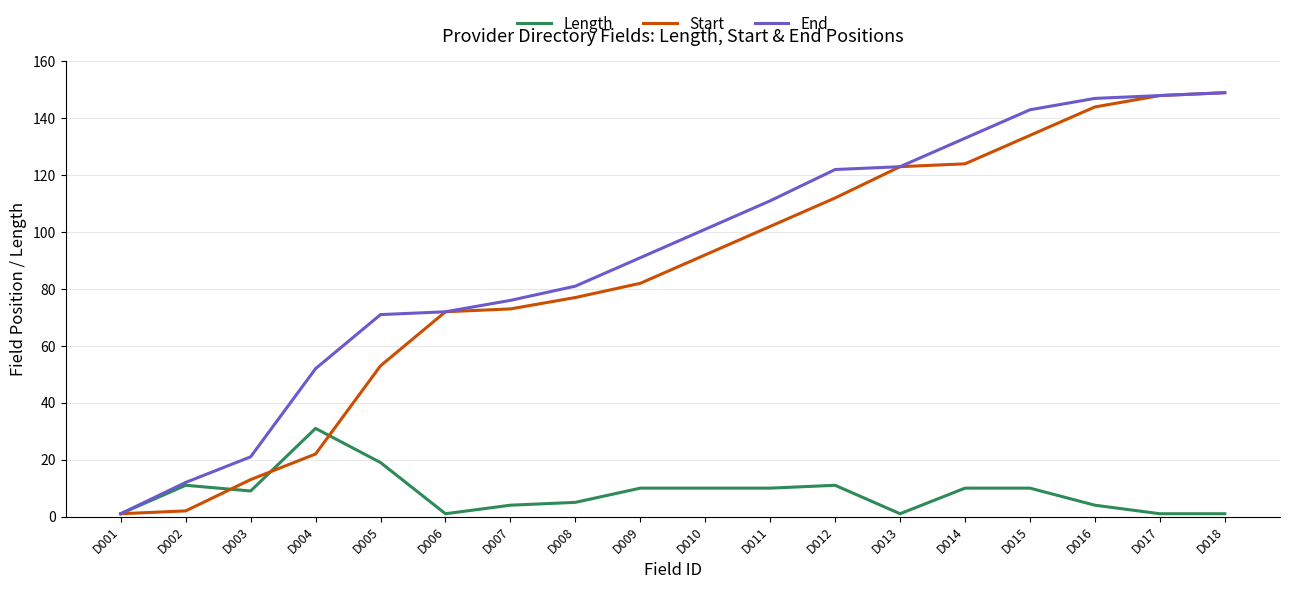

At which label does End reach its minimum?

D001